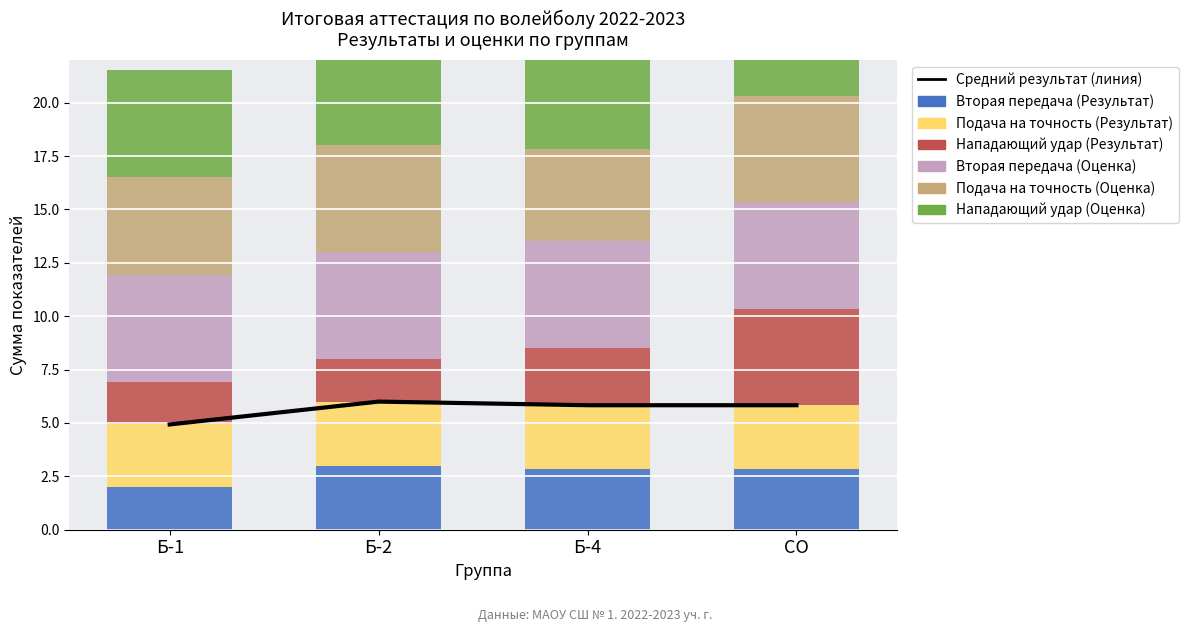

What is the label of the 4th bar from the left?

СО